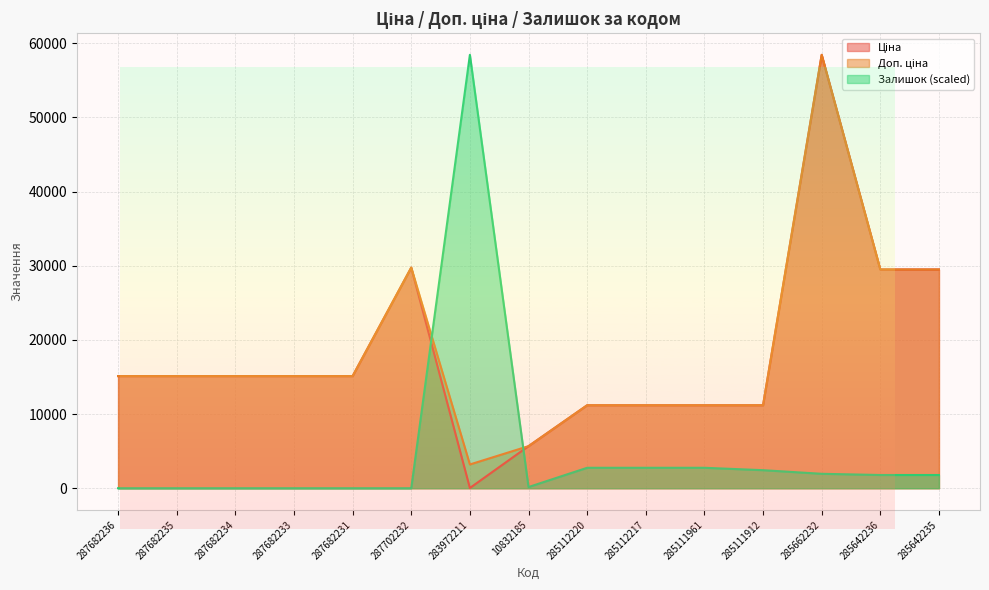

Reading left to right, extract all data points from this chart.

Ціна: 15120.0	15120.0	15120.0	15120.0	15120.0	29747.2	32.0	5673.8	11188.2	11188.2	11188.2	11188.2	58426.5	29491.5	29491.5
Доп. ціна: 15120.0	15120.0	15120.0	15120.0	15120.0	29747.2	3205.0	5673.8	11188.2	11188.2	11188.2	11188.2	58426.5	29491.5	29491.5
Залишок: 0.0	0.0	0.0	0.0	0.0	0.0	58426.5	162.3	2759.0	2759.0	2759.0	2434.4	1947.6	1785.3	1785.3